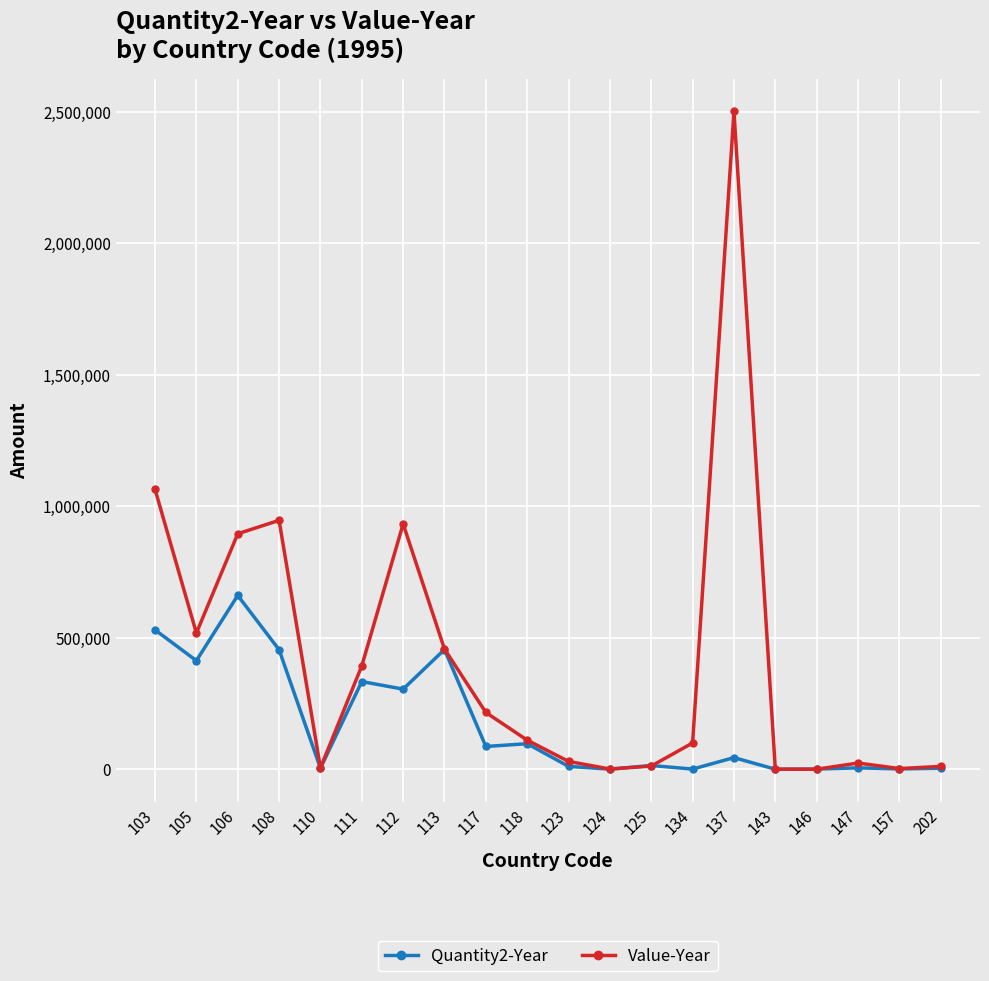

What is the sum of the Value-Year values at 103 and 202?

1075135